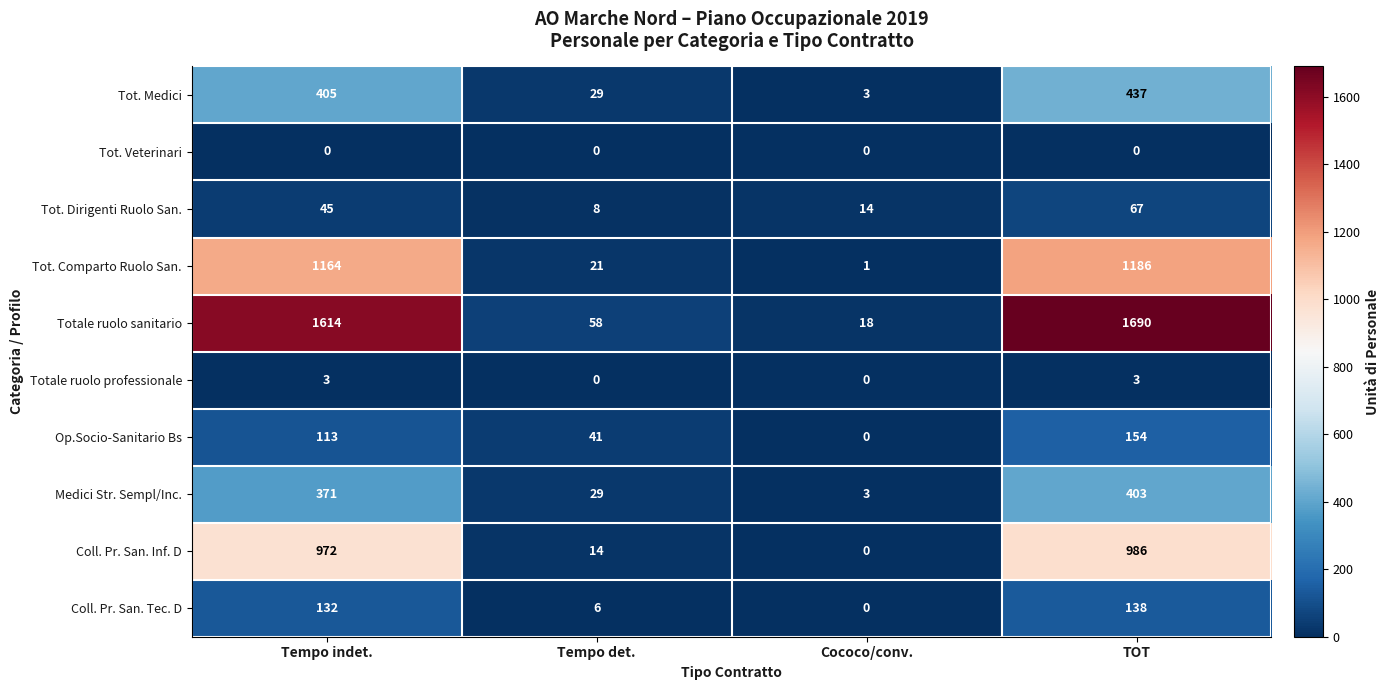

What is the difference between the second highest and second lowest values in the Medici Str. Sempl/Inc. series?

342